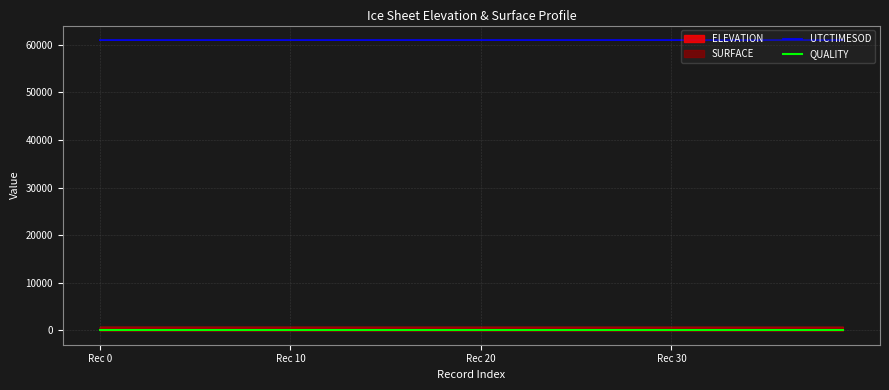

How many lines are shown in the chart?

2